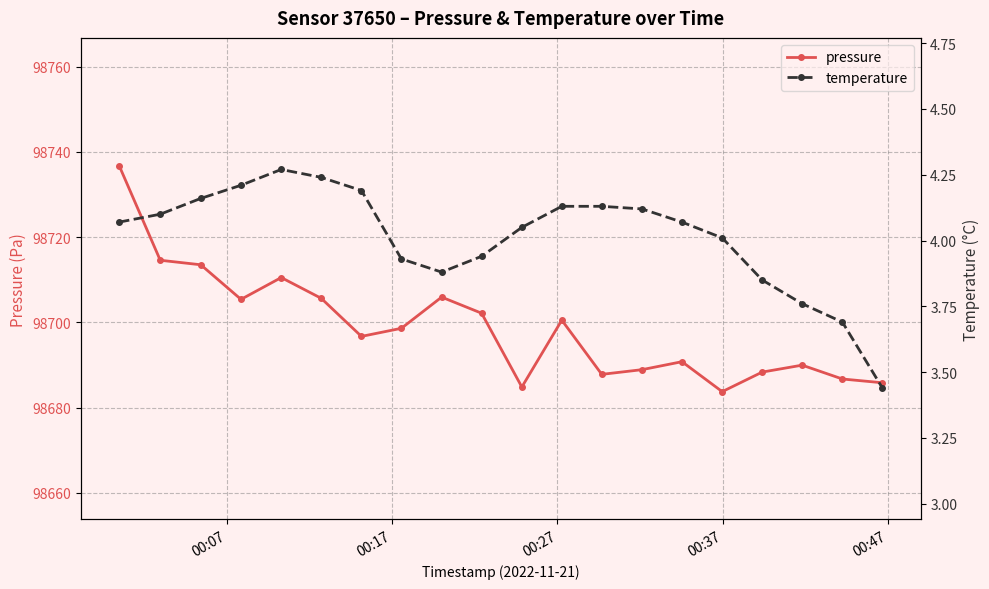

What is the value of the pressure point at the 12th from the left?

98700.5